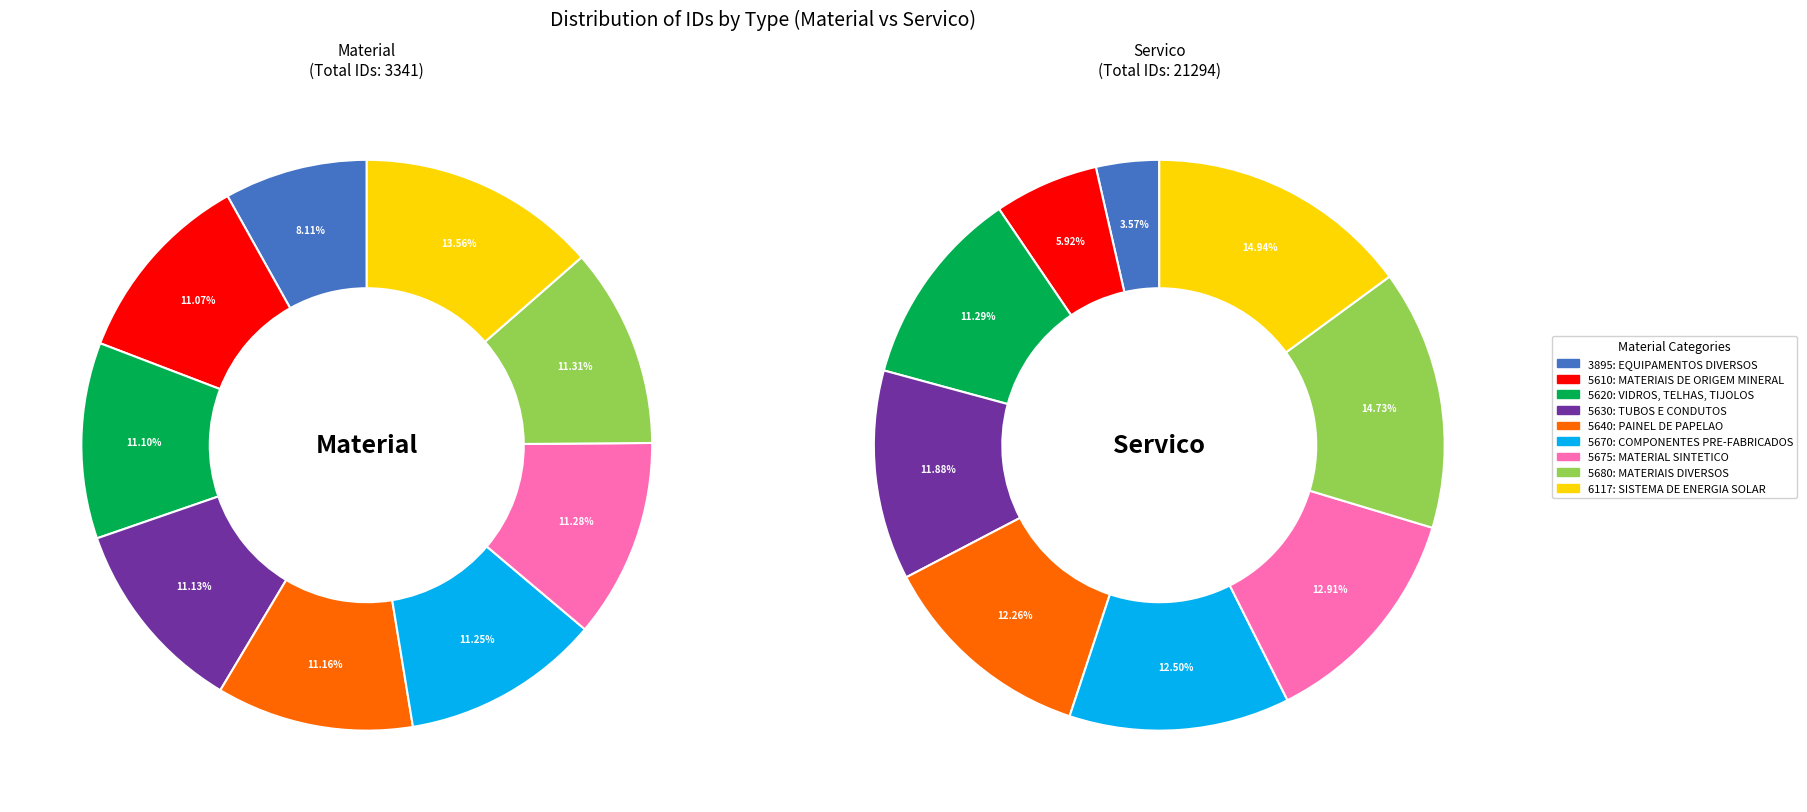

Is it true that 6 is 13% of the pie?

True